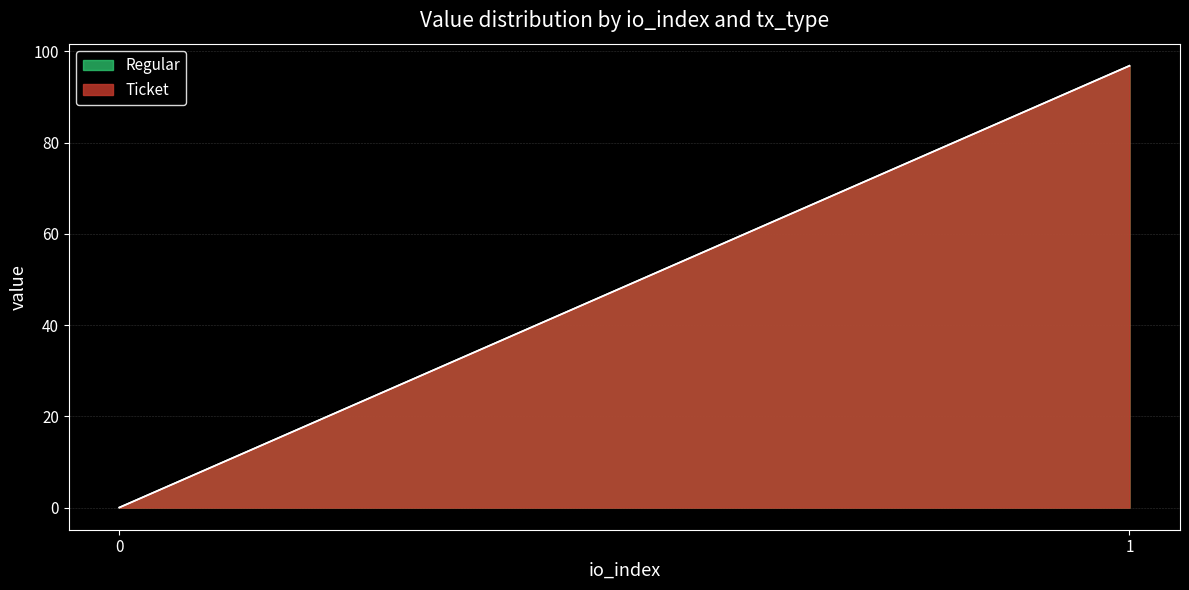

List the series in order of their peak value, lowest first.

Ticket, Regular